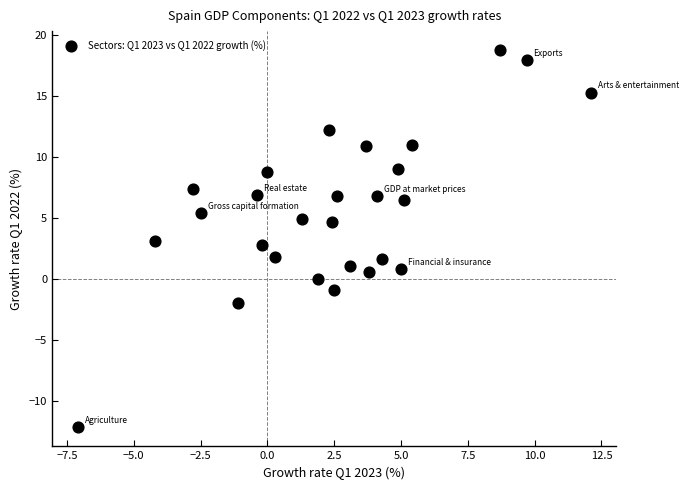

What is the range of Y values (max minus min)?

31.0